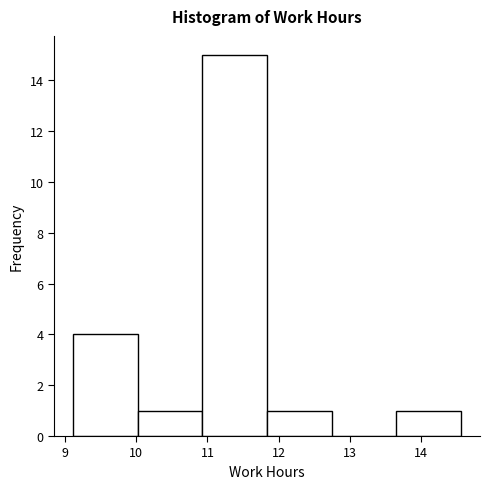

Reading left to right, list every bar in this chart as the range it spans on the x-axis followed by its height. Neither the bar edges nor the heights are printed on the chart, so give them approximately, as read against the axes.

9.1 to 10.0: 4
10.0 to 10.9: 1
10.9 to 11.8: 15
11.8 to 12.7: 1
12.7 to 13.6: 0
13.6 to 14.6: 1